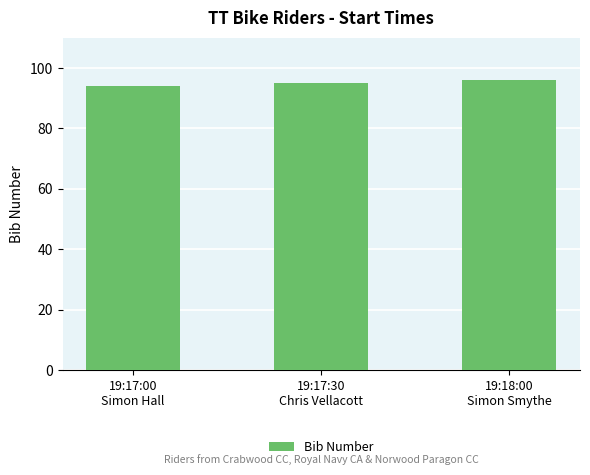

What is the average value?

95